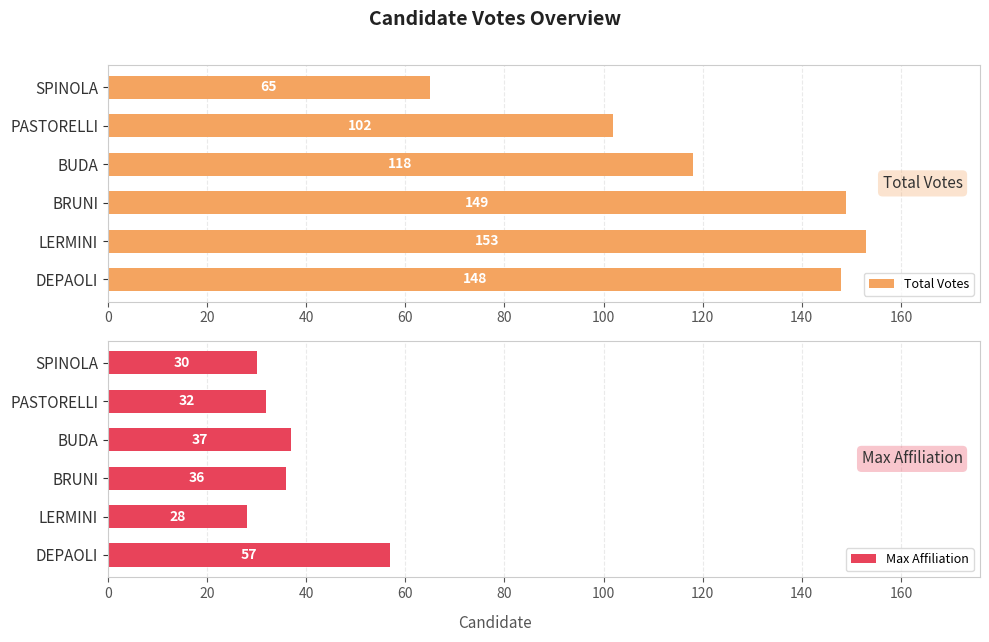

What is the value of the Total Votes bar at the 6th from the left?

65